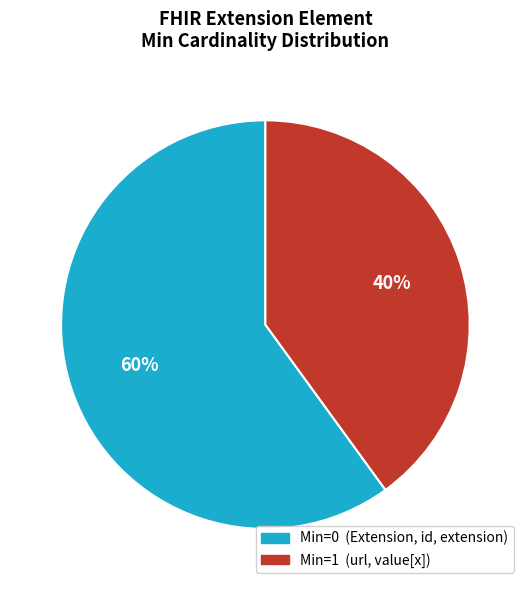

Is there a majority slice in this chart?

Yes